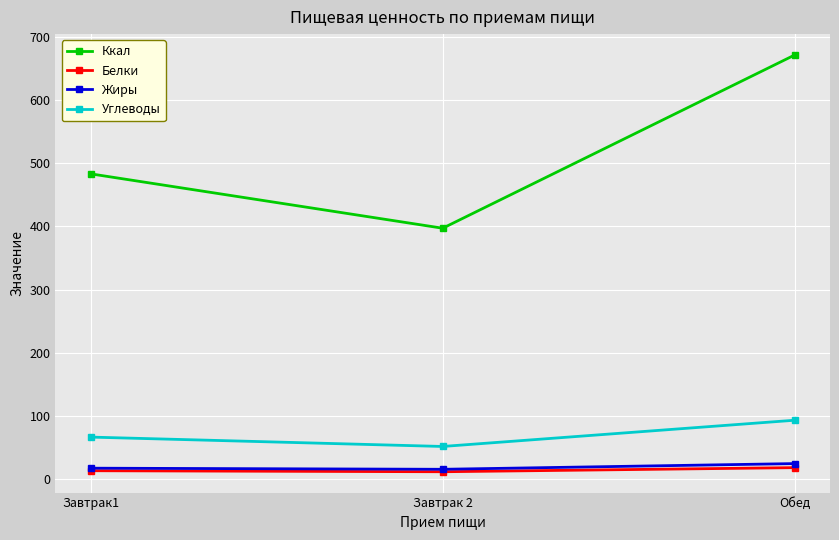

Which series has the largest total across all categories?

Ккал